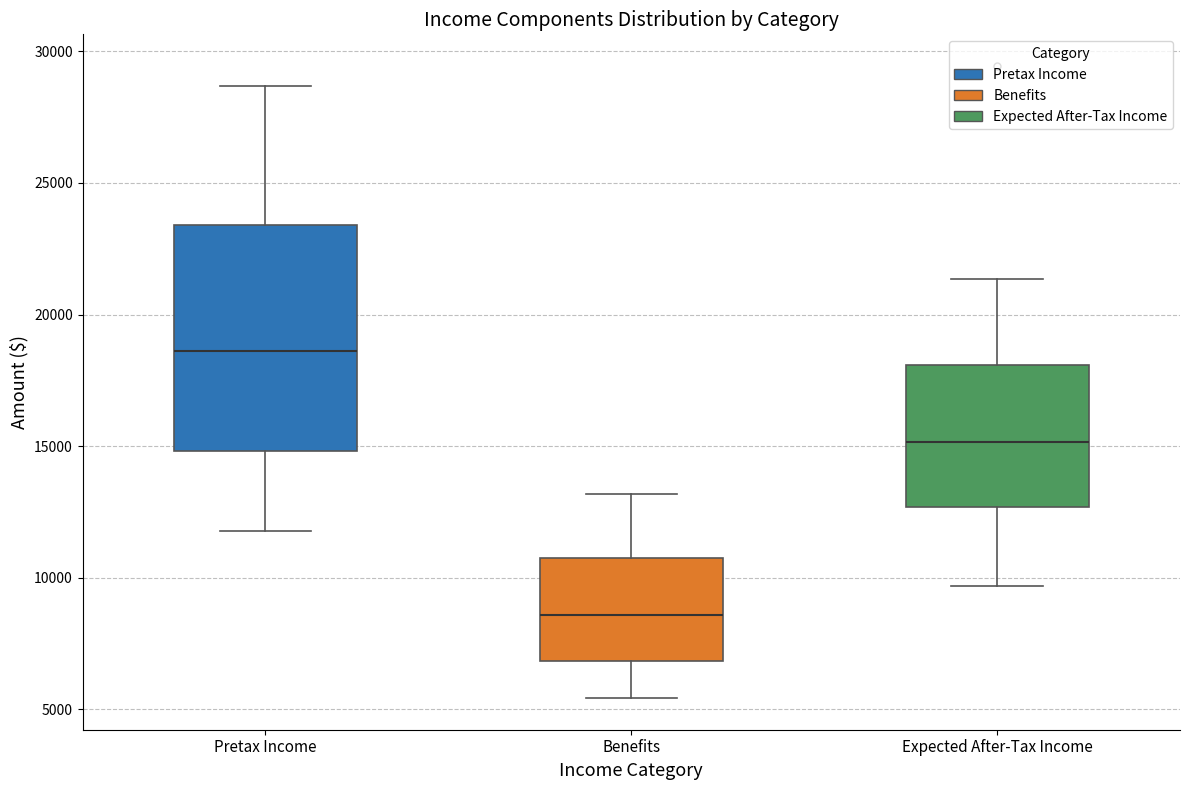

Which box has the highest median line?

Pretax Income